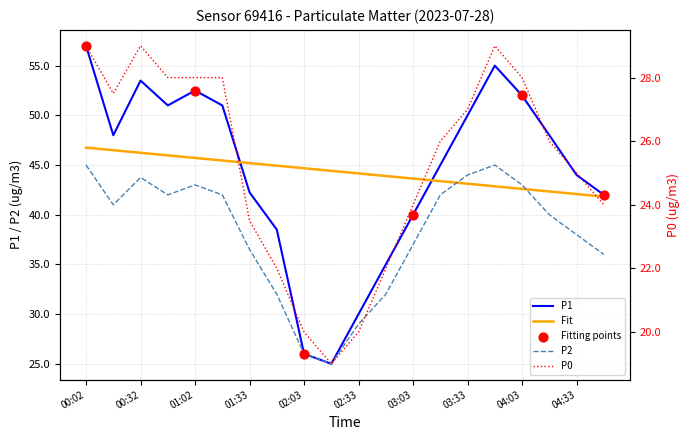

Which series contains the lowest Y value?

P0